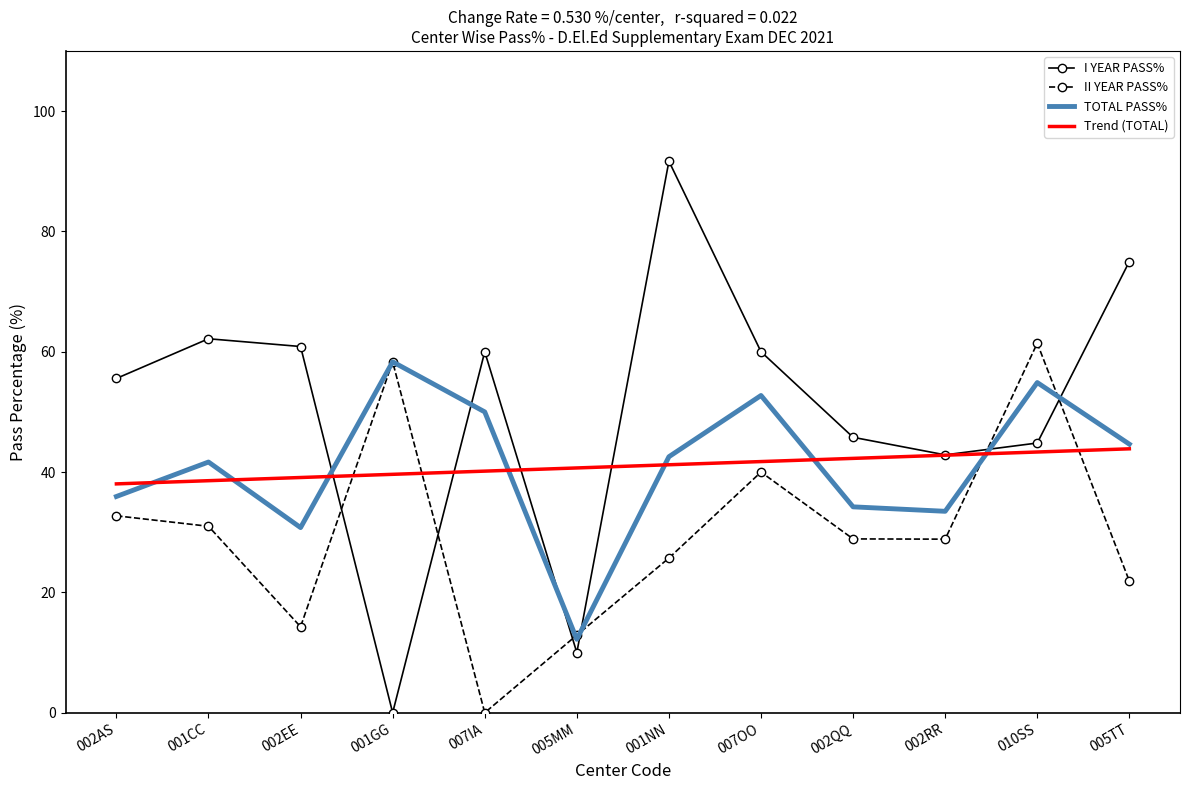

Rank the series by their maximum value, from highest to lowest.

I YEAR PASS%, II YEAR PASS%, TOTAL PASS%, Trend (TOTAL)